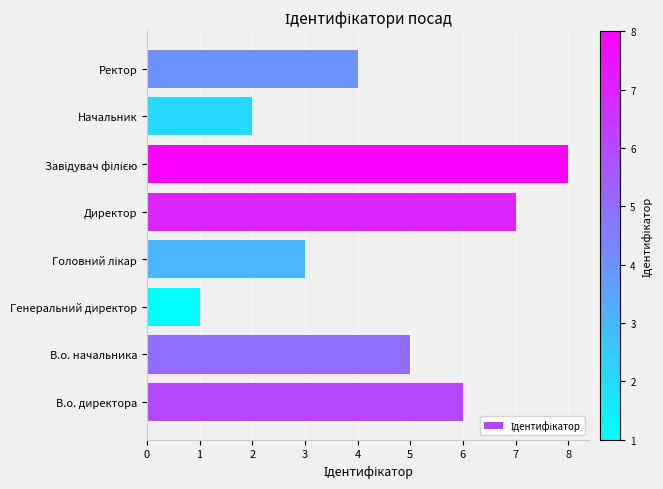

What is the difference between the second highest and minimum values?

6